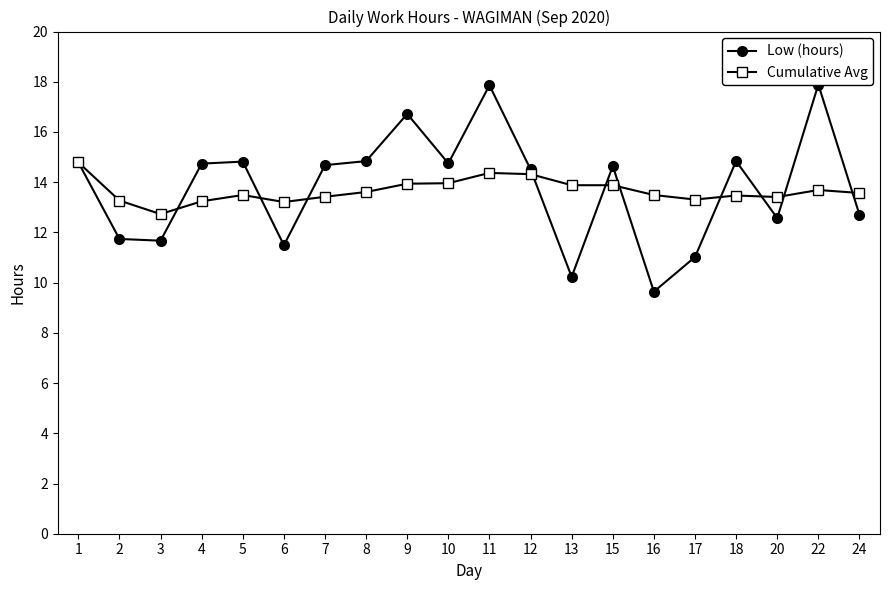

What is the value of the Low (hours) point at the 3rd from the left?

11.7